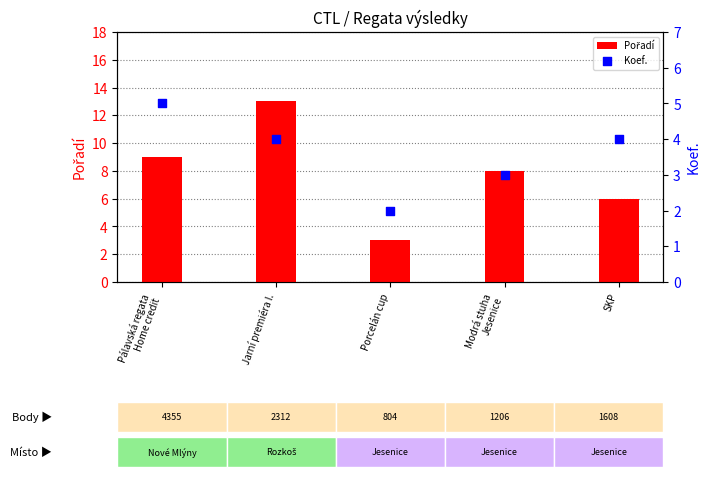

Is the value of Pořadí at Modrá stuha
Jesenice greater than the value of Koef. at Porcelán cup?

Yes